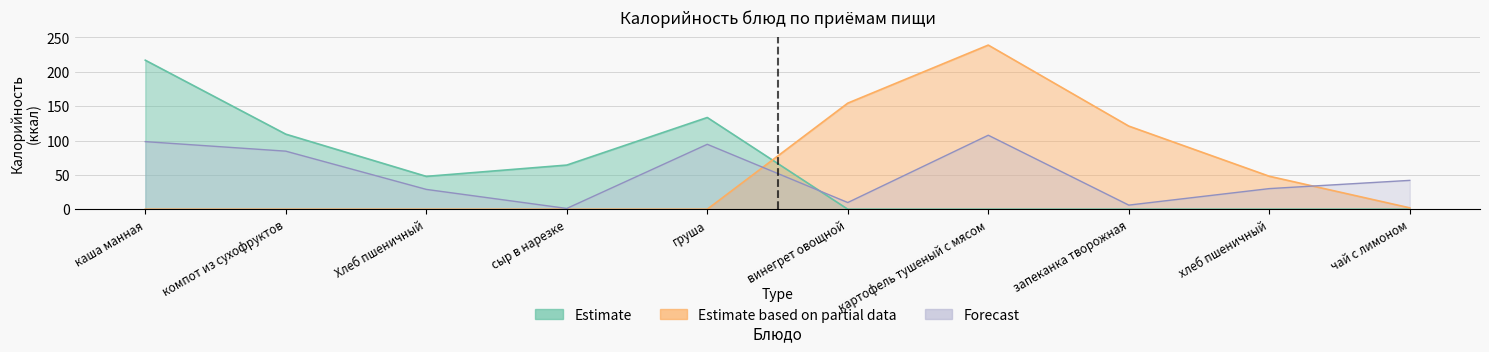

At which label does Estimate first exceed 47?

каша манная